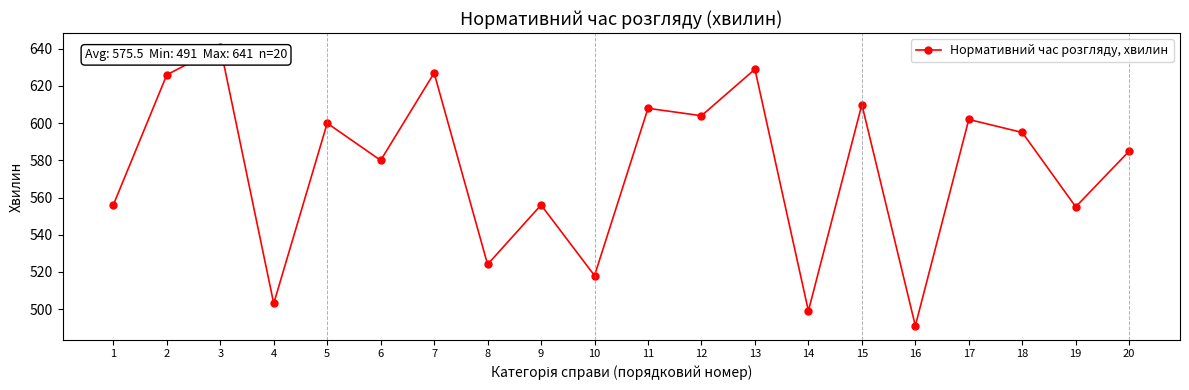

True or false: there are more than 2 points higher than both neighbors.

True